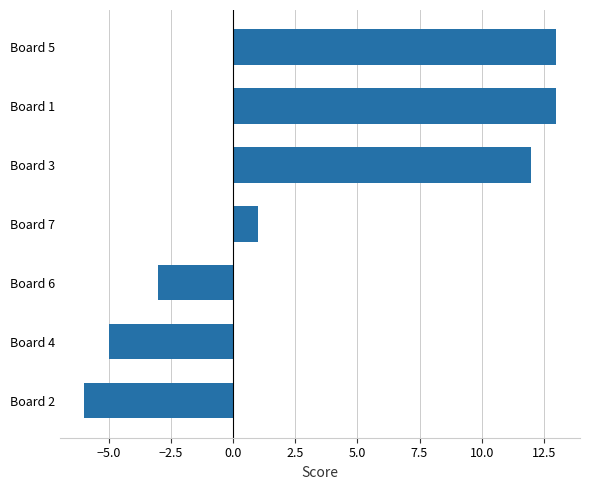

Is it true that the value at Board 6 is -3?

True